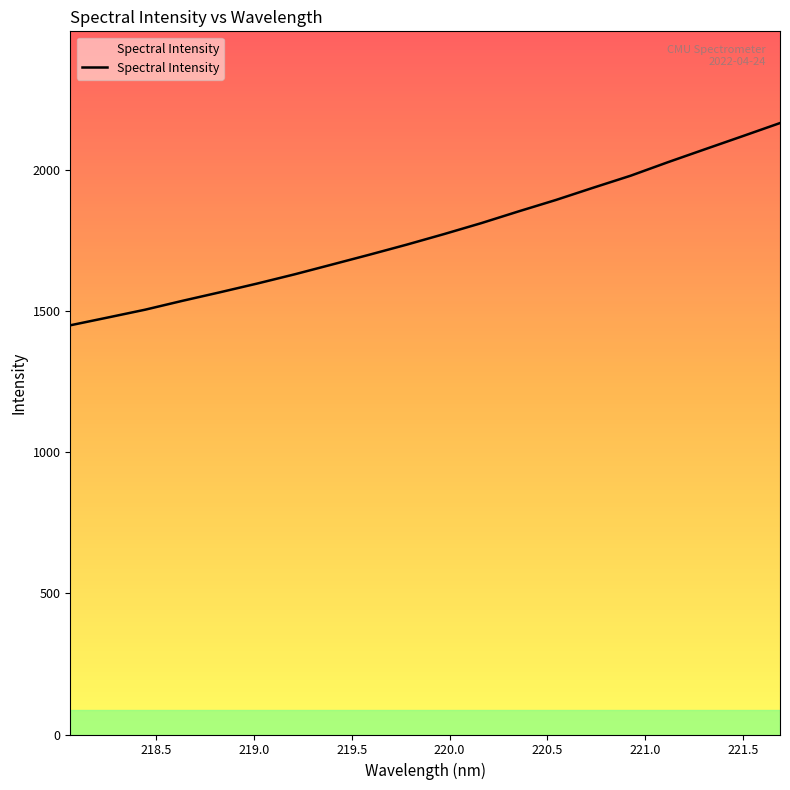

What is the smallest value displayed?

1449.6